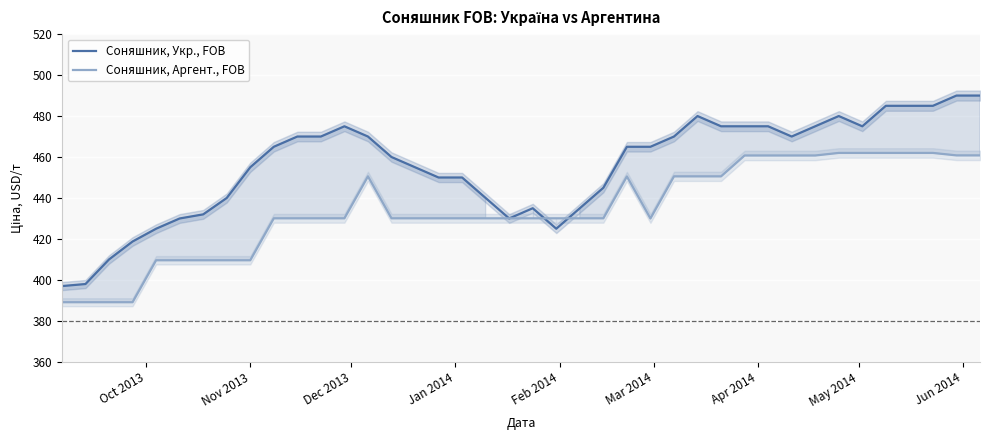

What is the highest value of the Соняшник, Аргент., FOB series?

462.0